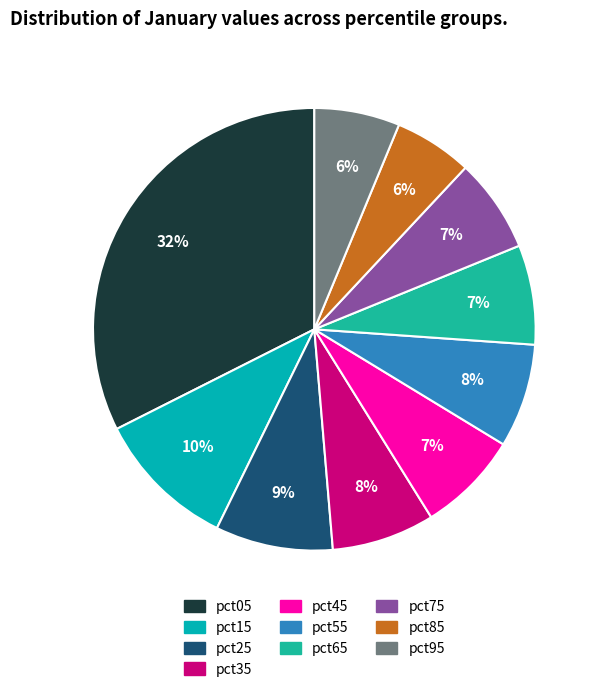

Which category has the smallest portion of the pie?

pct85